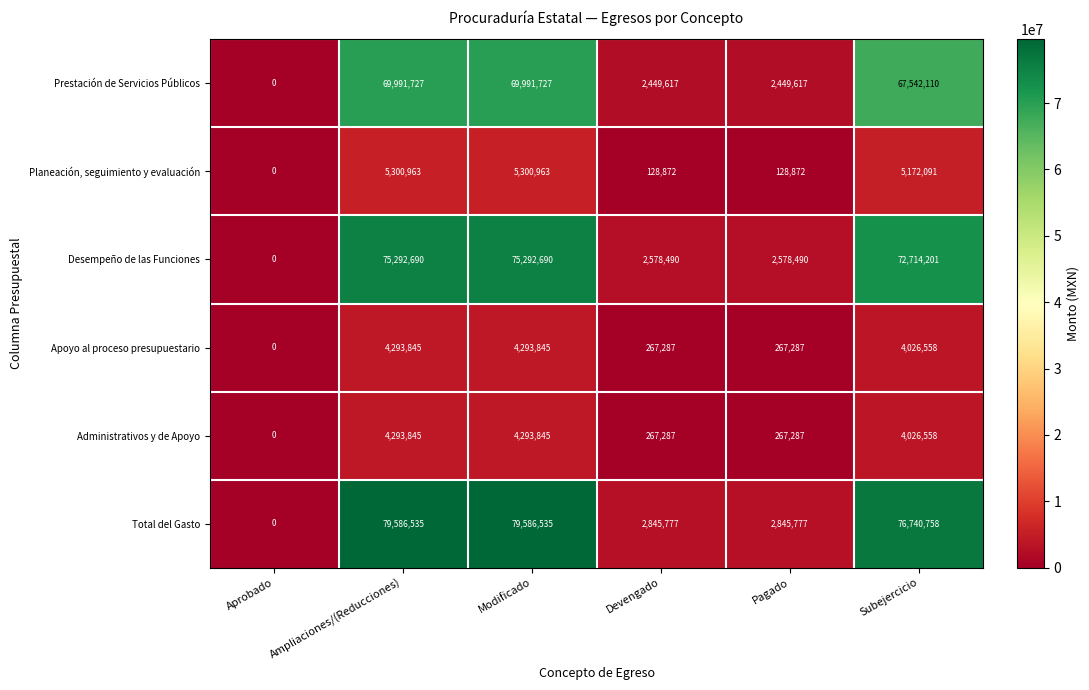

Read the Planeación, seguimiento y evaluación value at Ampliaciones/(Reducciones), to the nearest 10.

5300960